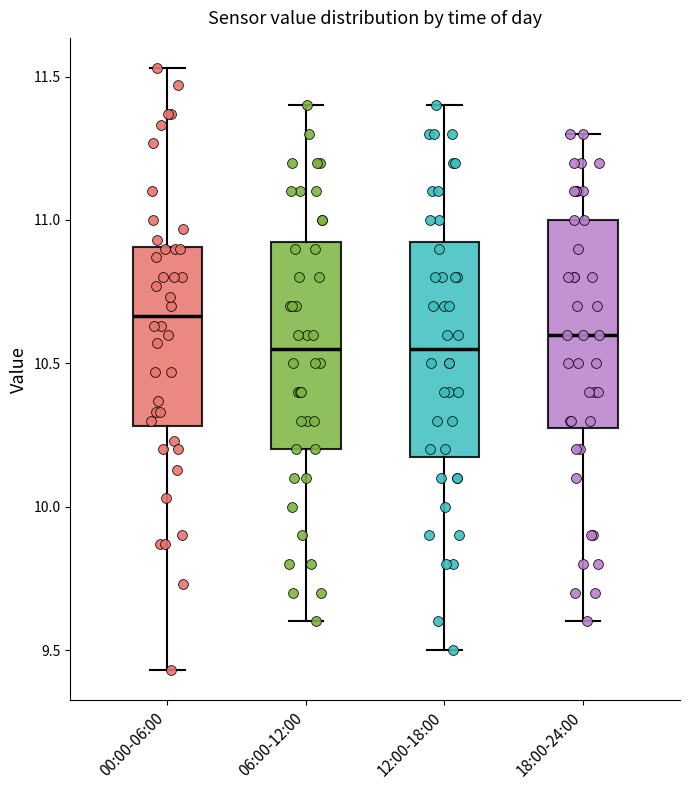

Reading left to right, read every box against the y-axis: the position of its median line, the range the box covers, and the ends of its whiskers. The values are not printed on the chart, so give them approximately, as read against the axis.

00:00-06:00: median 10.65, box 10.30 to 10.90, whiskers 9.45 to 11.55
06:00-12:00: median 10.55, box 10.20 to 10.95, whiskers 9.60 to 11.40
12:00-18:00: median 10.55, box 10.20 to 10.95, whiskers 9.50 to 11.40
18:00-24:00: median 10.60, box 10.30 to 11.00, whiskers 9.60 to 11.30